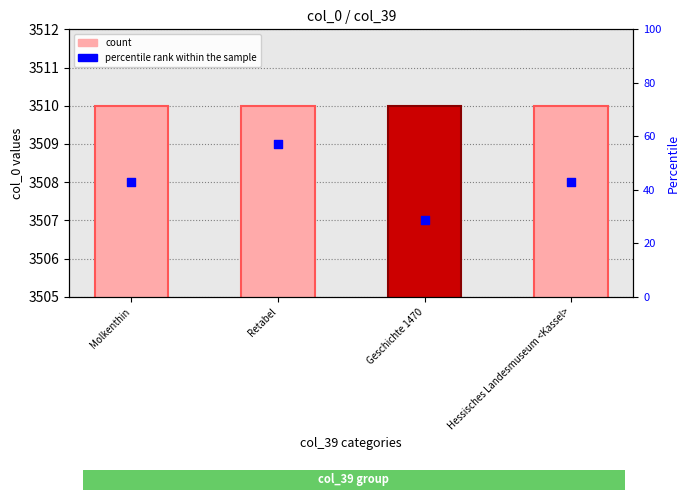

Which series reaches the maximum Y coordinate?

count